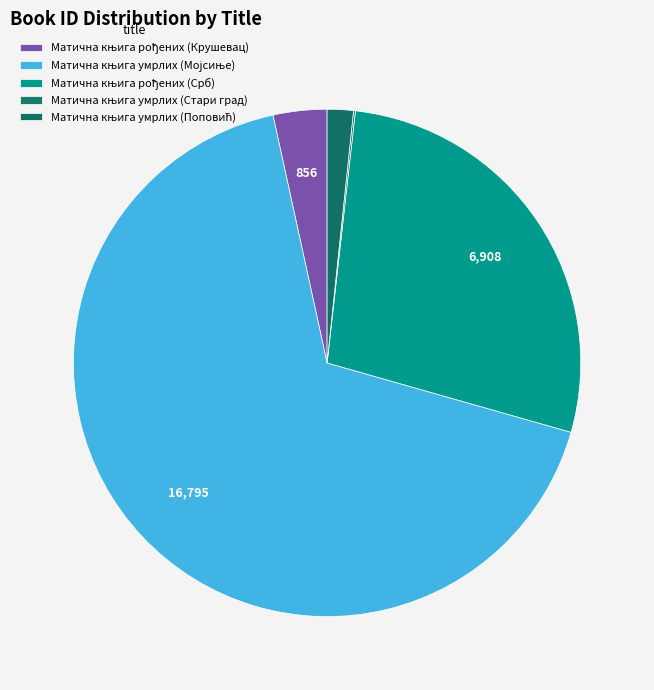

Which has a higher value, Матична књига умрлих (Поповић) or Матична књига рођених (Срб)?

Матична књига рођених (Срб)